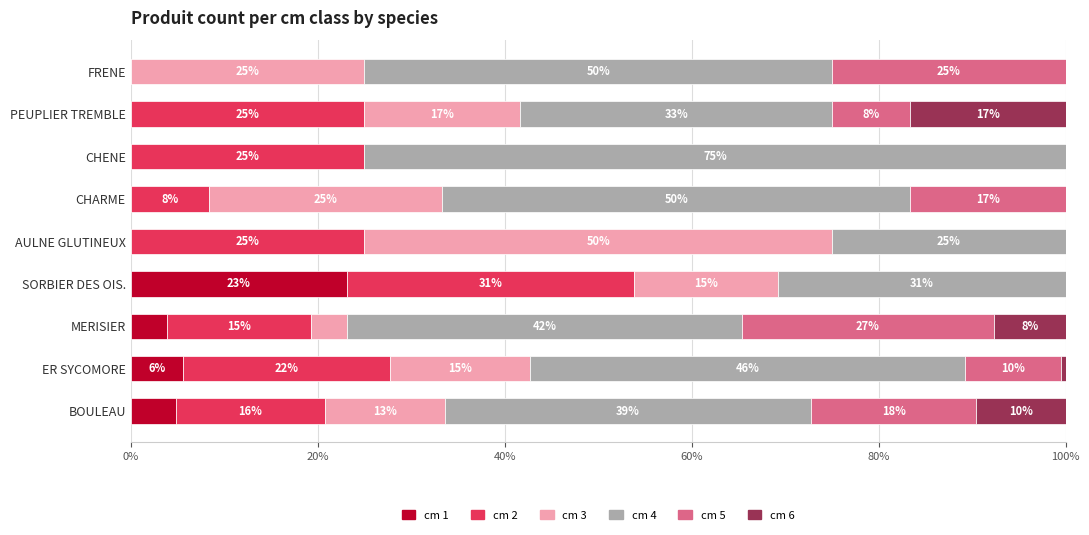

Which category has the highest value in the cm 1 series?

SORBIER DES OIS.